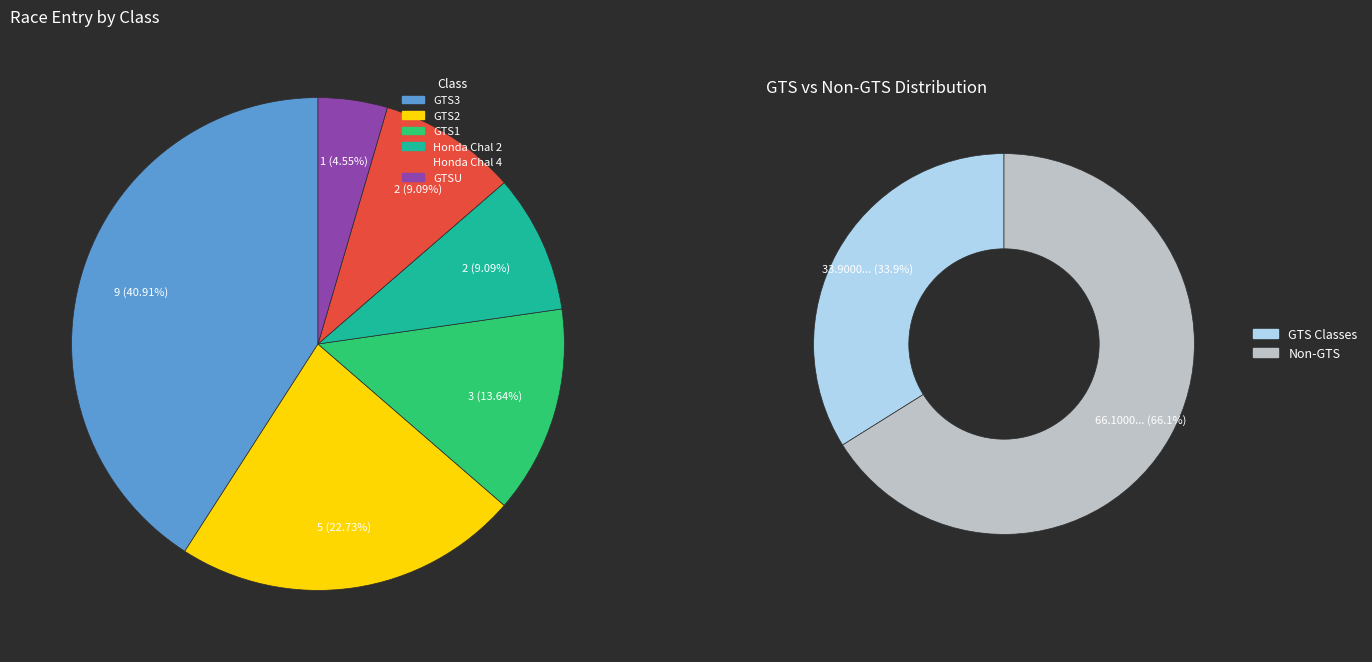

Is it true that GTS3 is 41% of the pie?

True